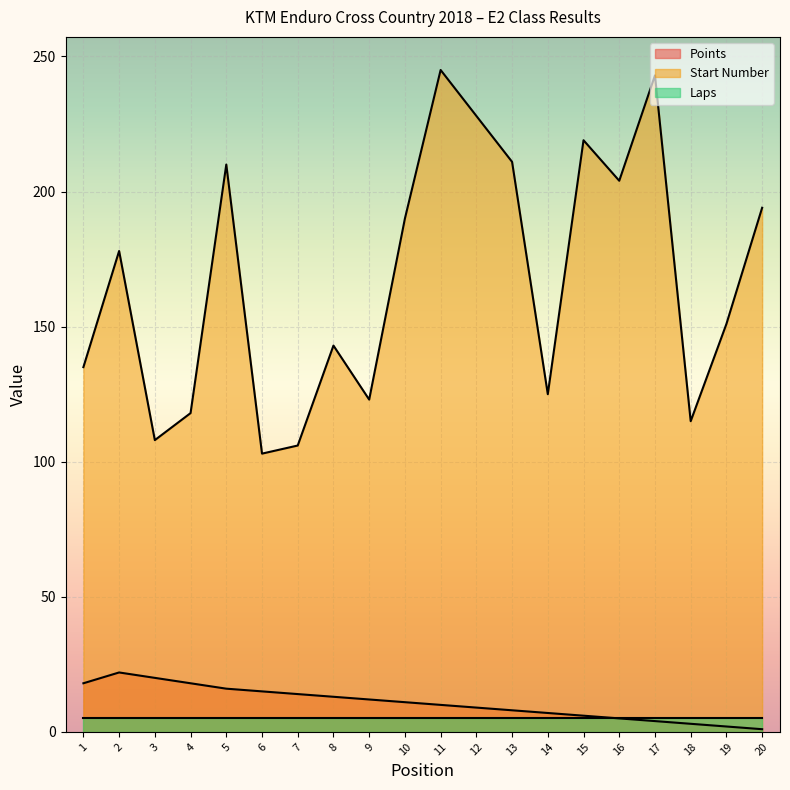

How many series are shown in this chart?

3